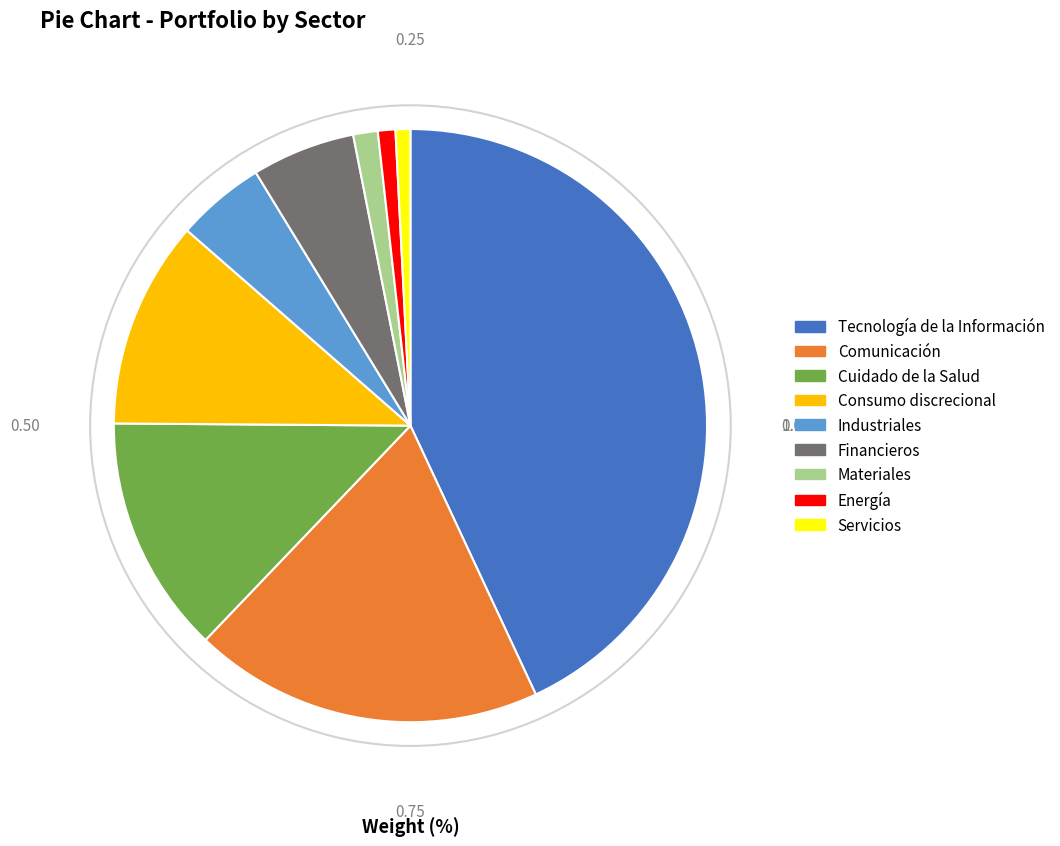

What is the ratio of the value at Tecnología de la Información to the value at Materiales?

32.1